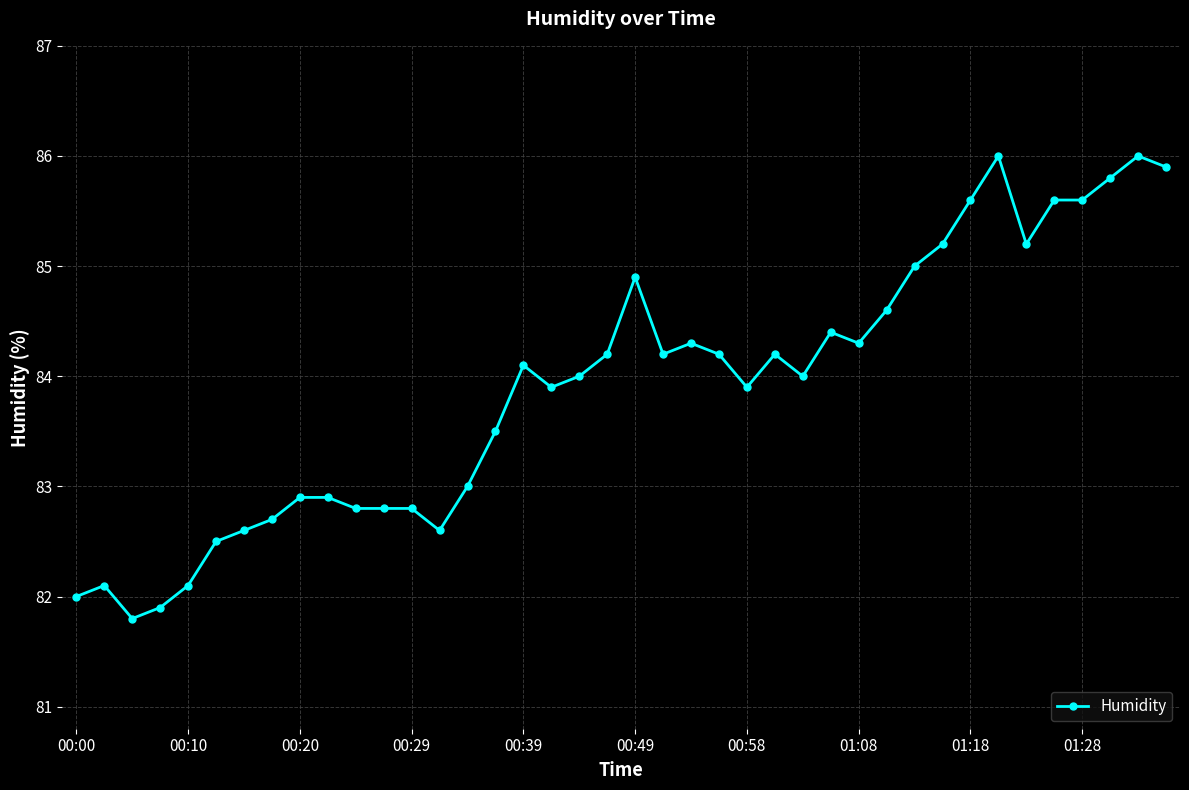

What is the value of the 4th point from the left?

81.9